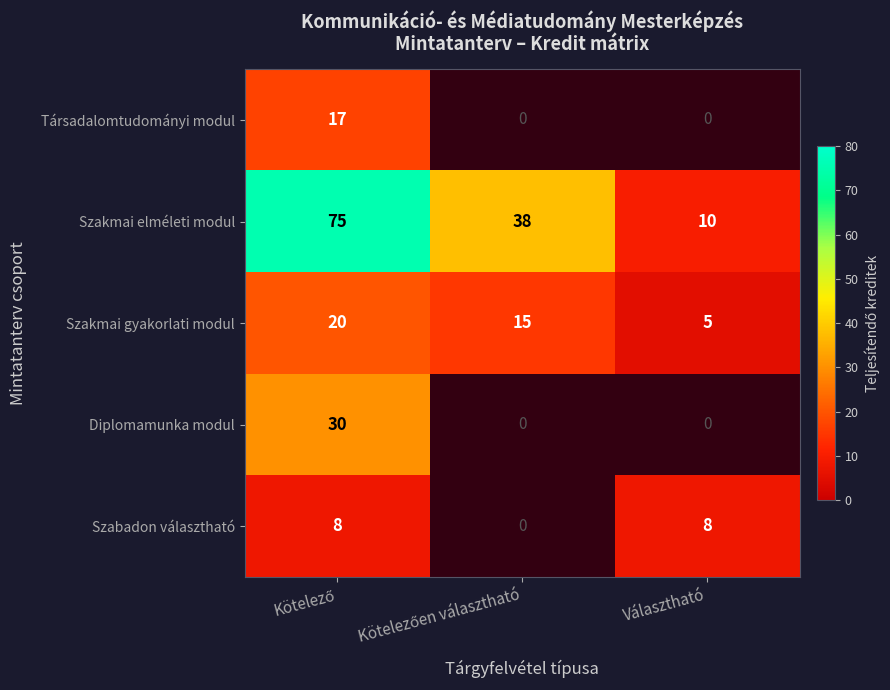

What is the maximum value for Szakmai gyakorlati modul?

20